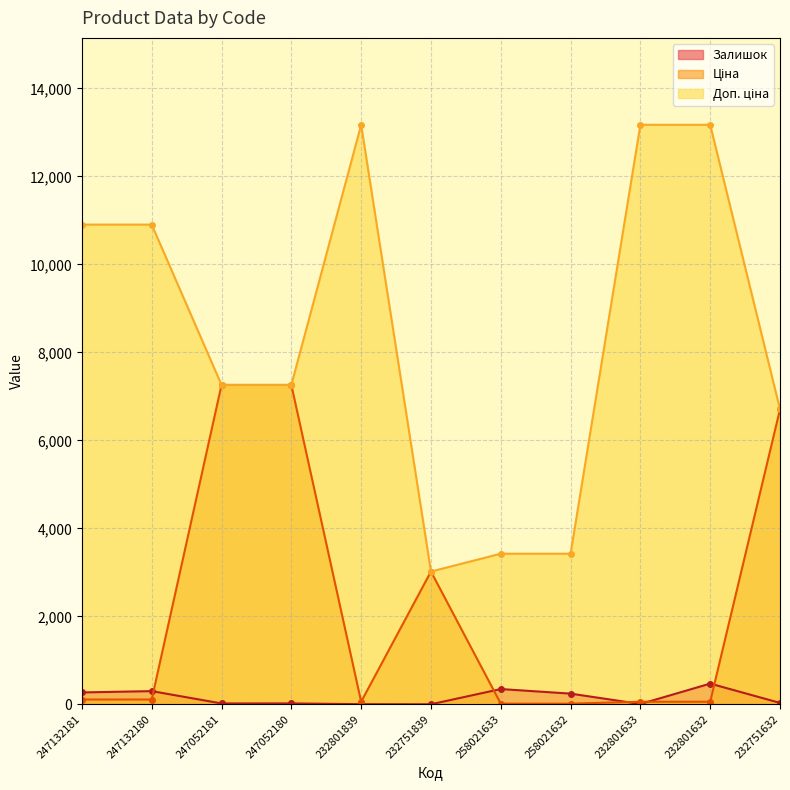

Reading right to left, transcribe all the data shown in this chart.

Залишок: 32.0	471.0	7.0	243.0	347.0	1.0	3.0	21.0	20.0	300.0	270.0
Ціна: 6705.7	58.5	58.5	15.2	15.2	3017.6	58.5	7258.9	7258.9	109.0	109.0
Доп. ціна: 6705.7	13171.5	13171.5	3423.0	3423.0	3018.0	13171.5	7258.9	7258.9	10903.0	10903.0